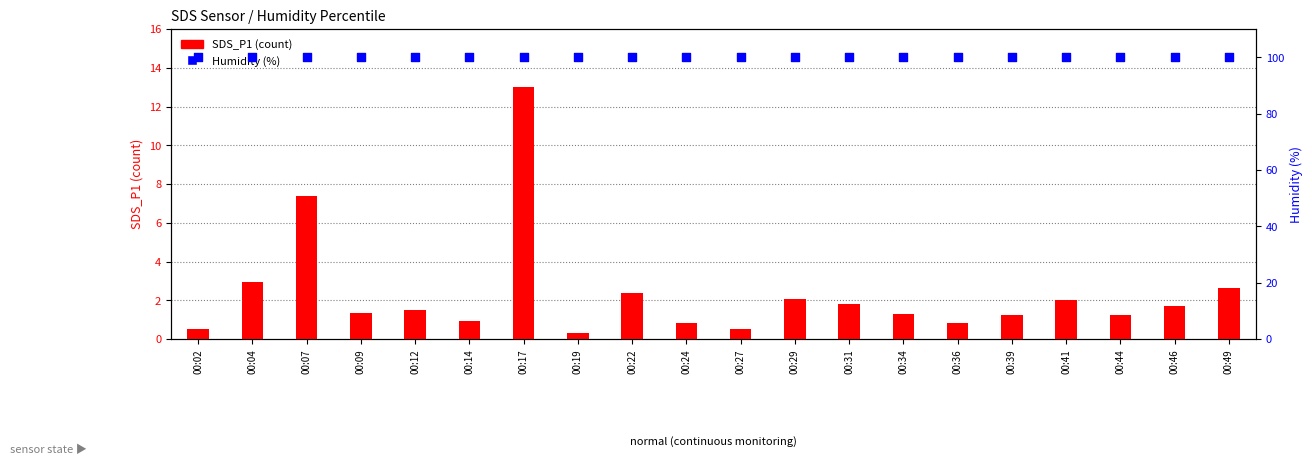

Which series contains the highest Y value?

Humidity (%)